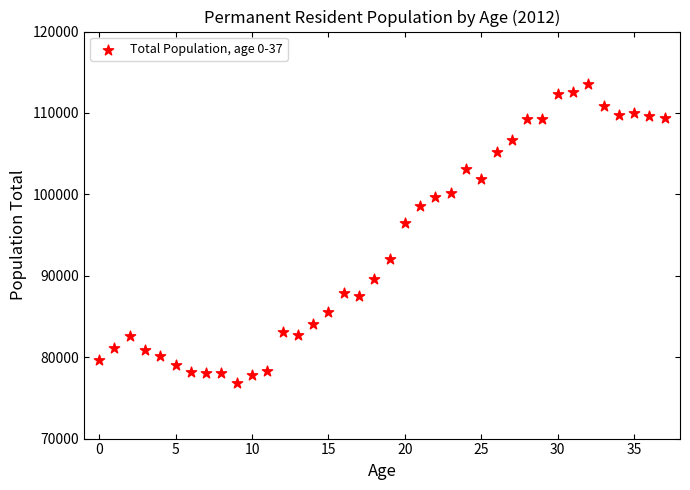

What is the range of Y values (max minus min)?

36754